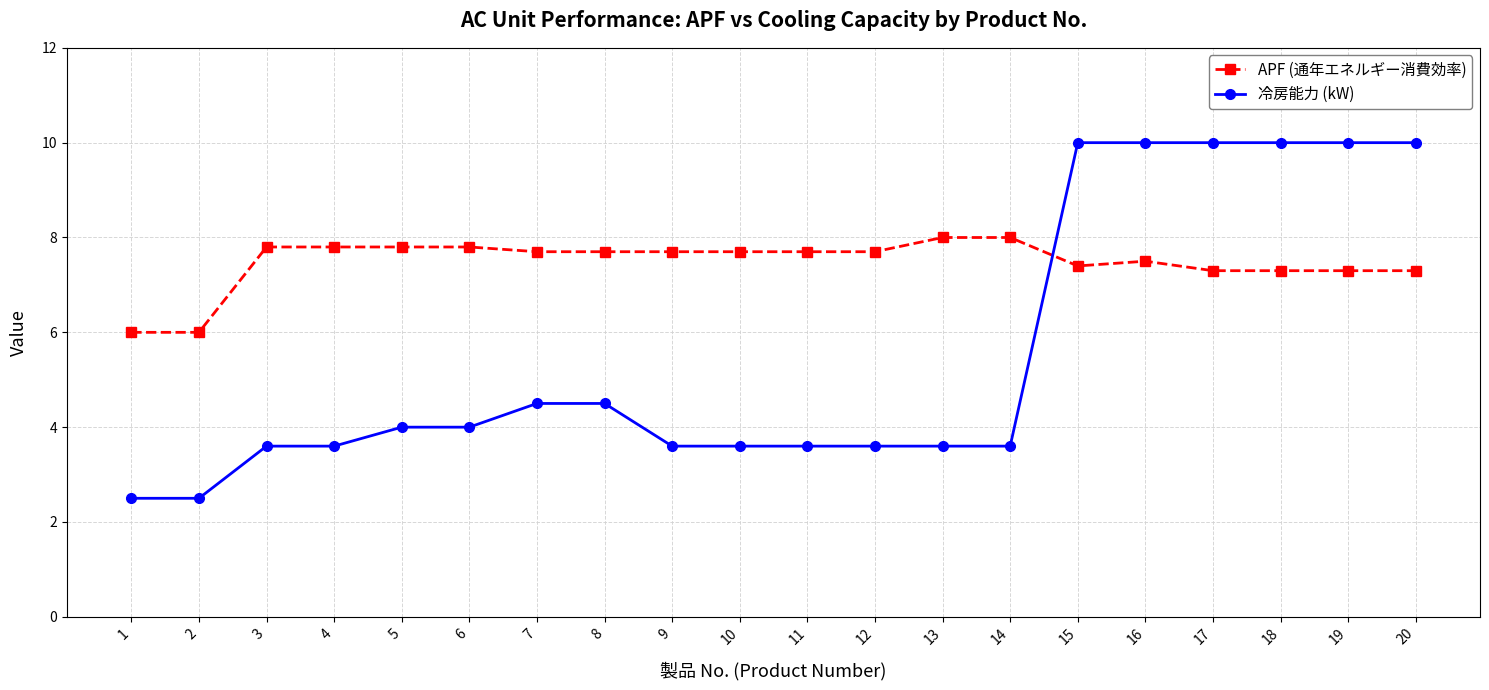

How many lines are shown in the chart?

2